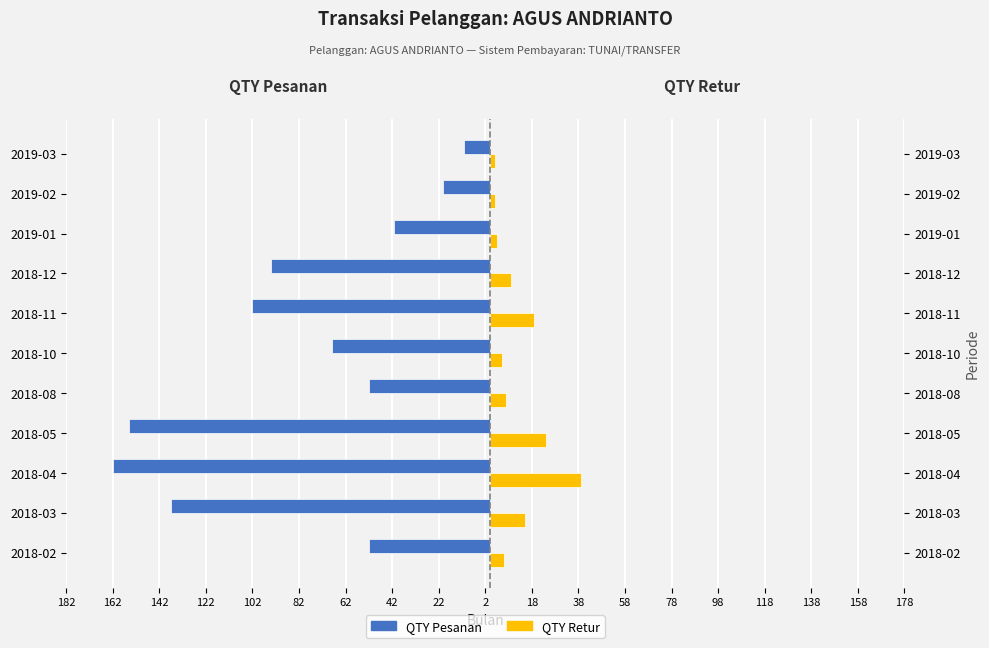

True or false: QTY Pesanan has a value of -41 at 2019-01.

True